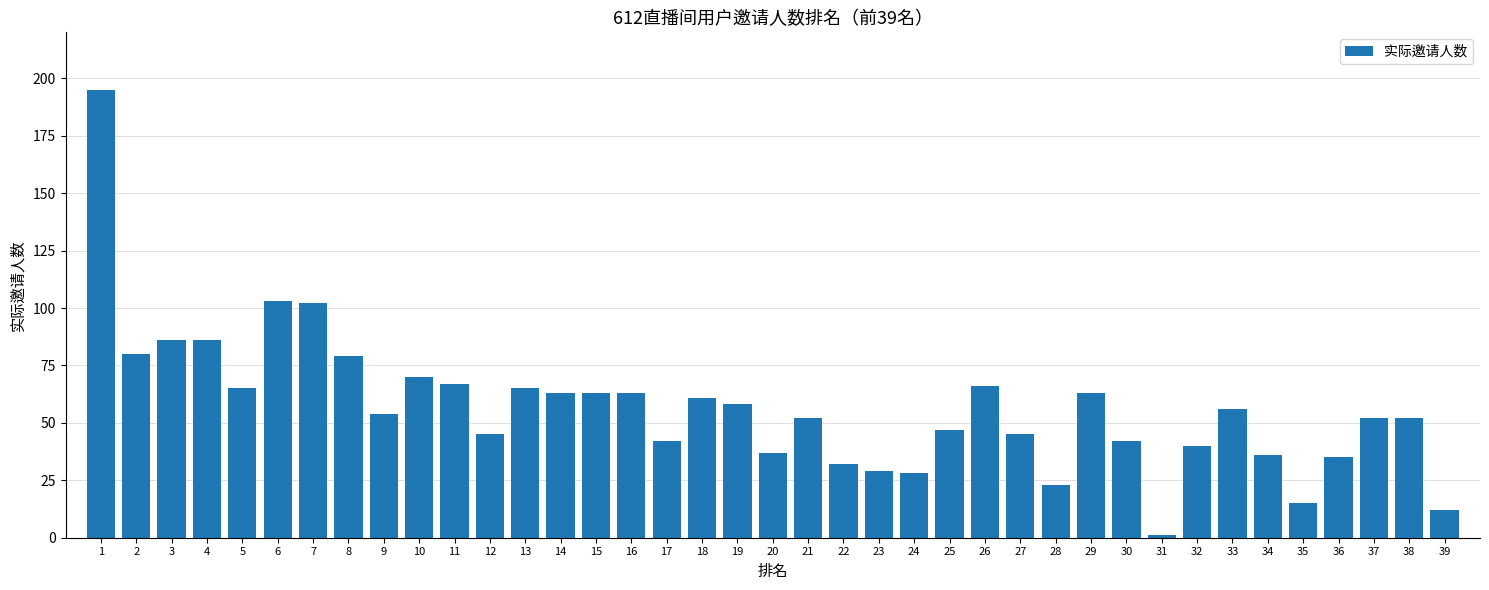

How many values are below 54?

19